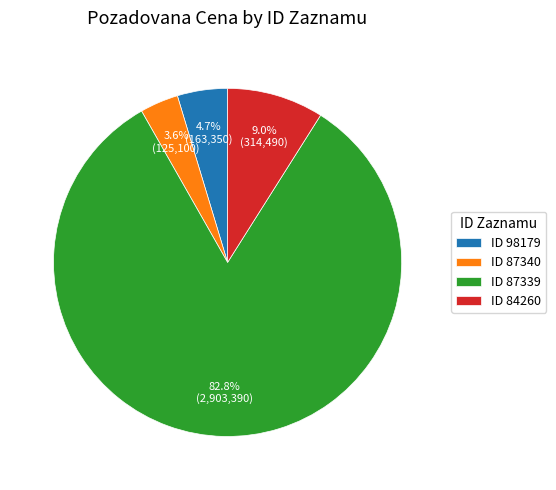

What percentage is NOT represented by ID 98179?

95.3%